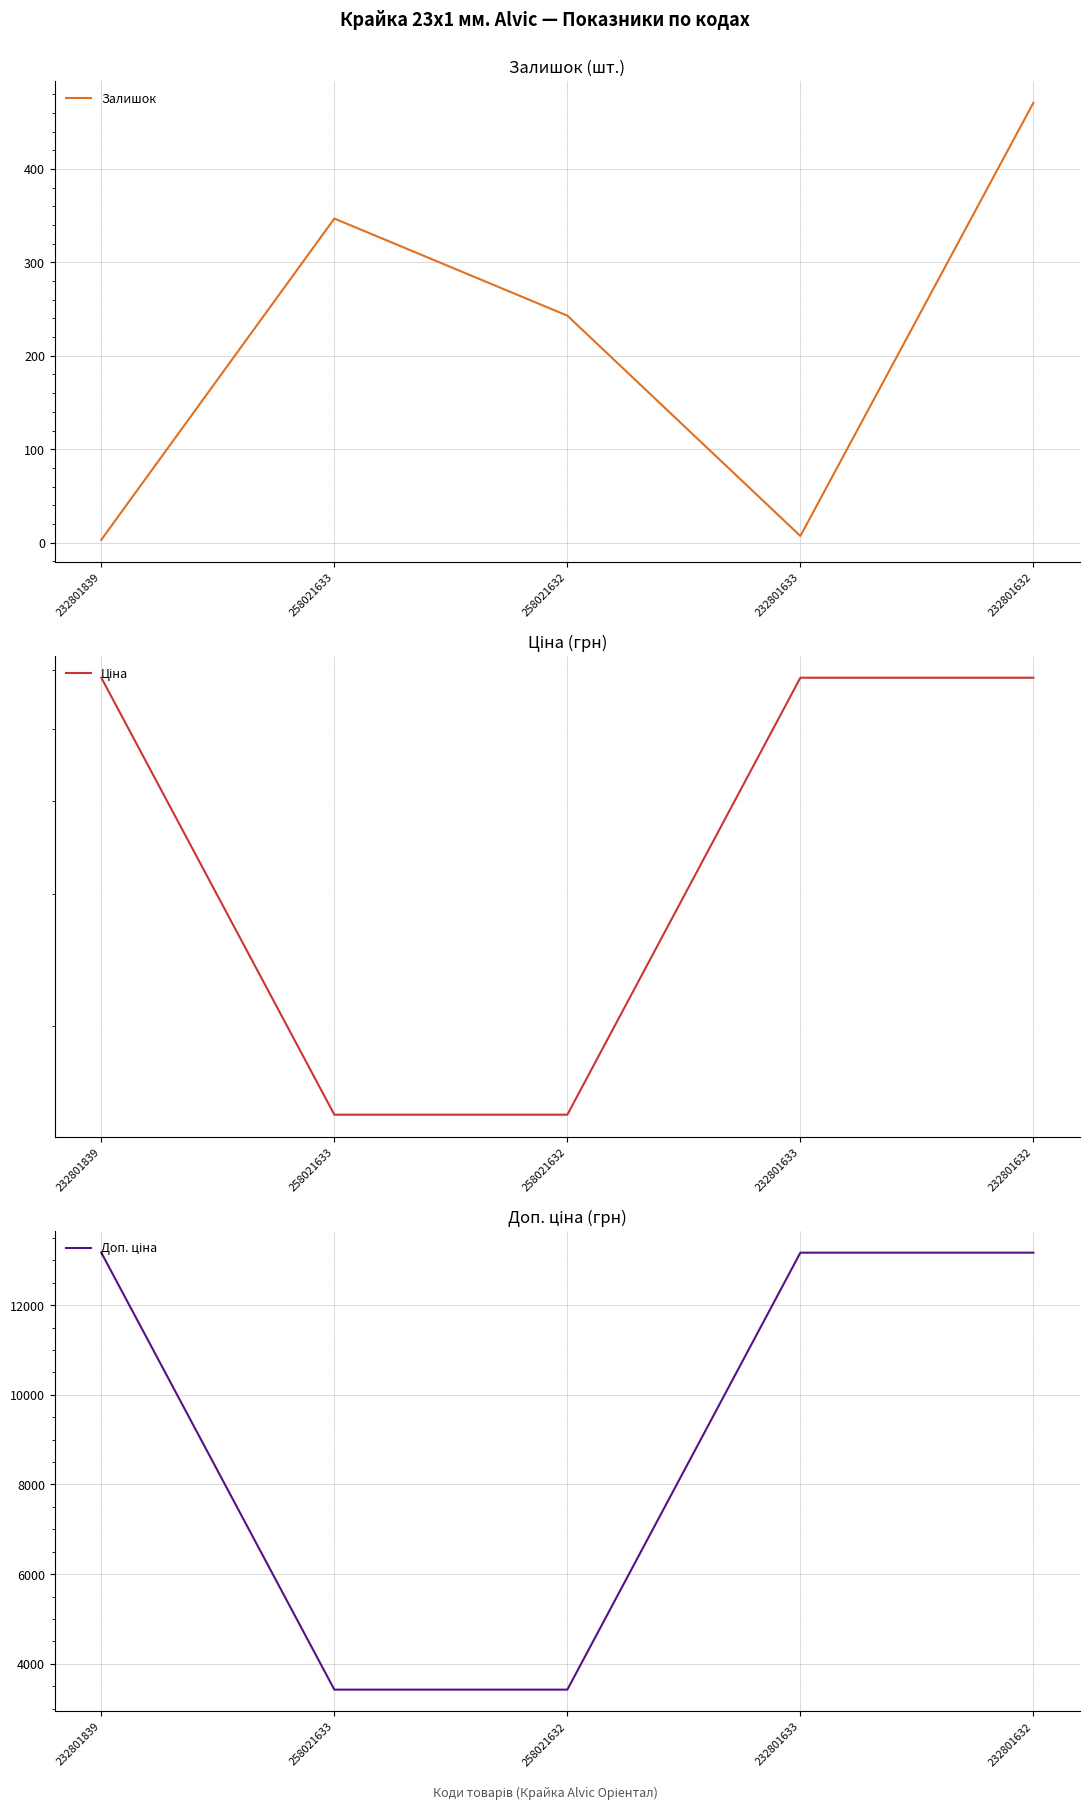

At which category does the chart reach its peak across all series?

232801839